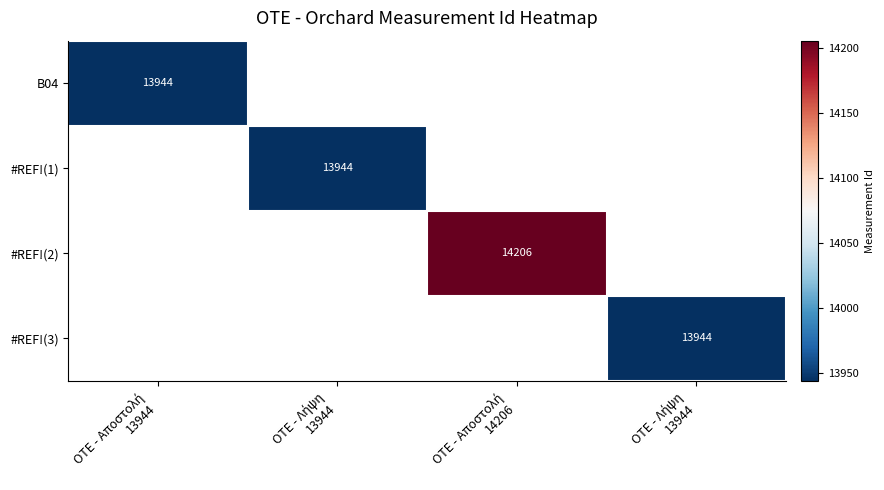

Rank the series by their average value, from lowest to highest.

B04, #REF!(1), #REF!(2), #REF!(3)